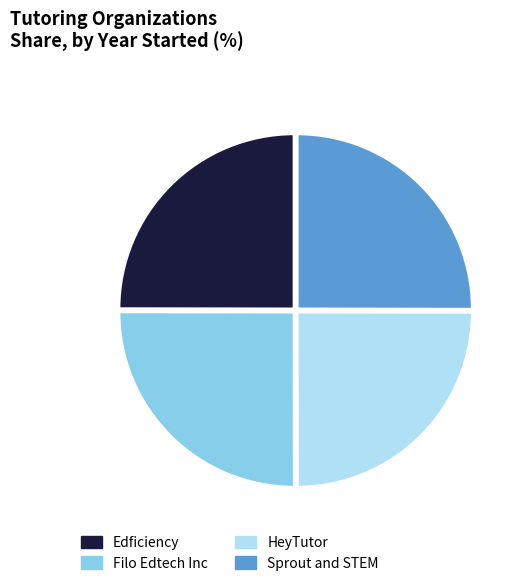

The Edficiency slice represents 25% of the pie. True or false?

True